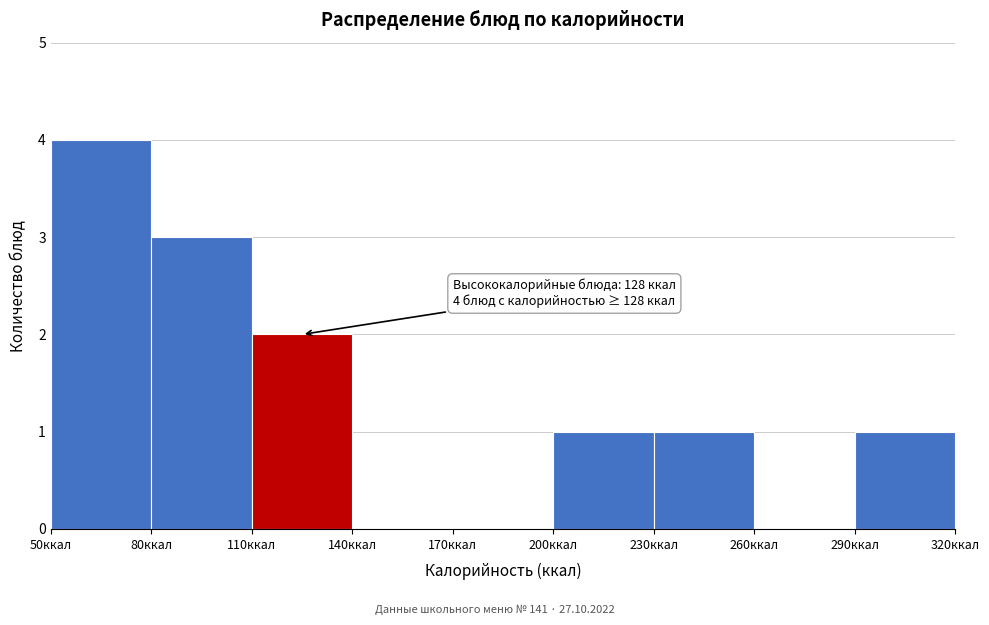

Which range on the x-axis has the tallest bar?

50 to 80